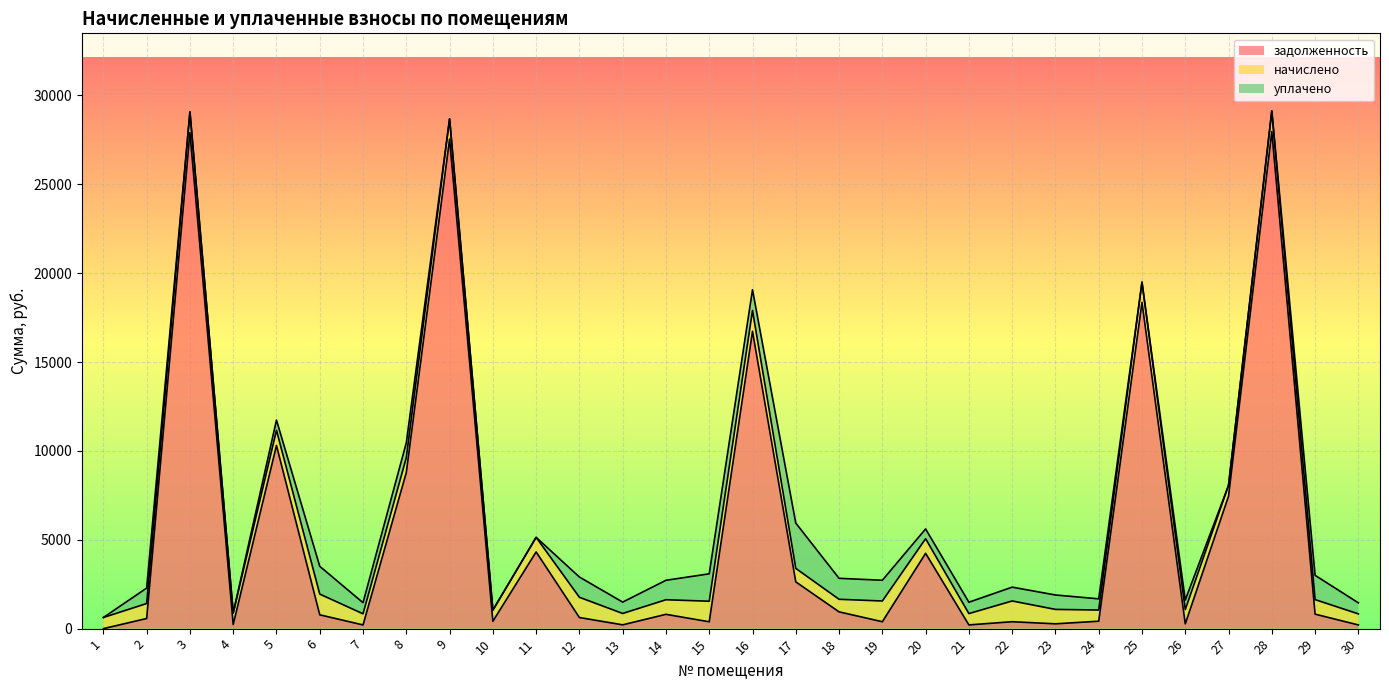

Rank the series at 26 from highest to lowest value.

начислено, уплачено, задолженность